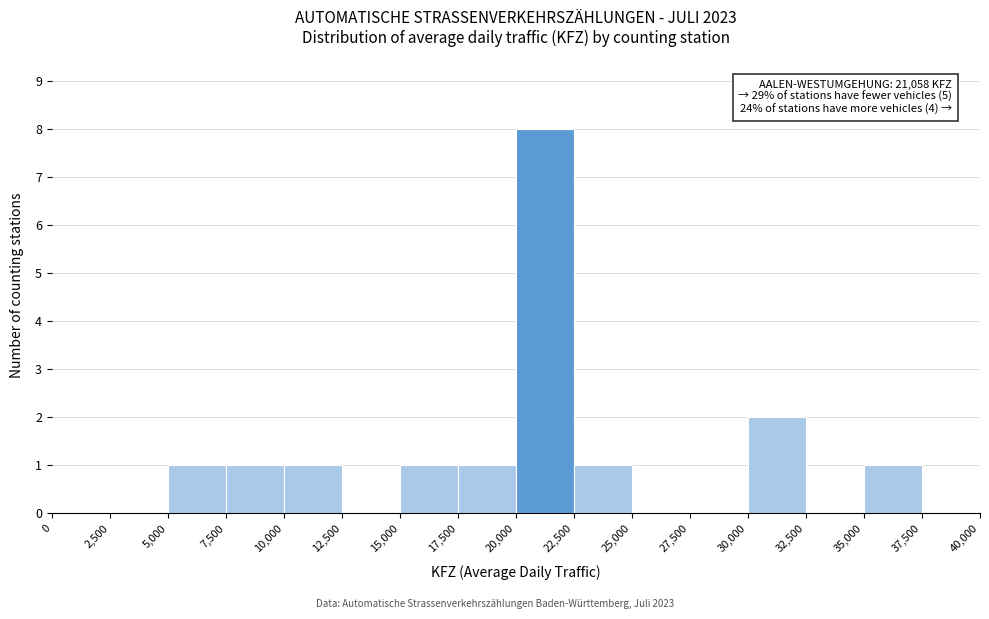

Over which range of the x-axis is the bar tallest?

20,000 to 22,500